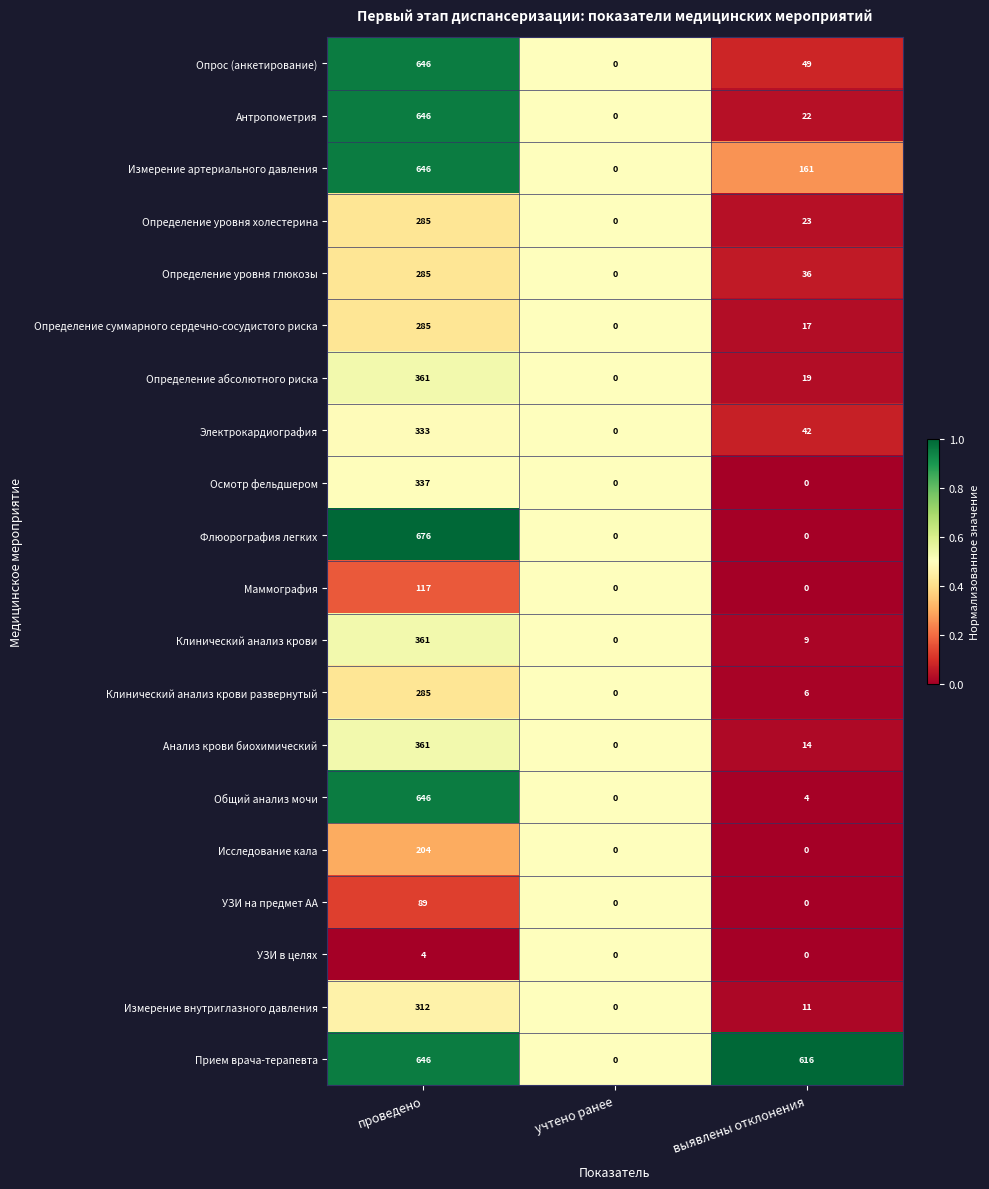

What is the maximum value for Определение суммарного сердечно-сосудистого риска?

285